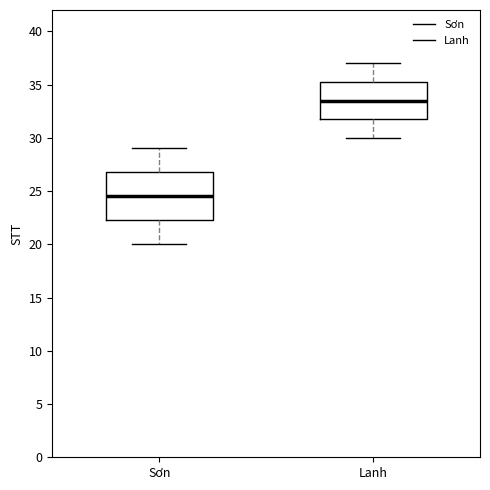

Comparing the boxes themselves (not the whiskers), which one is the tallest?

Sơn